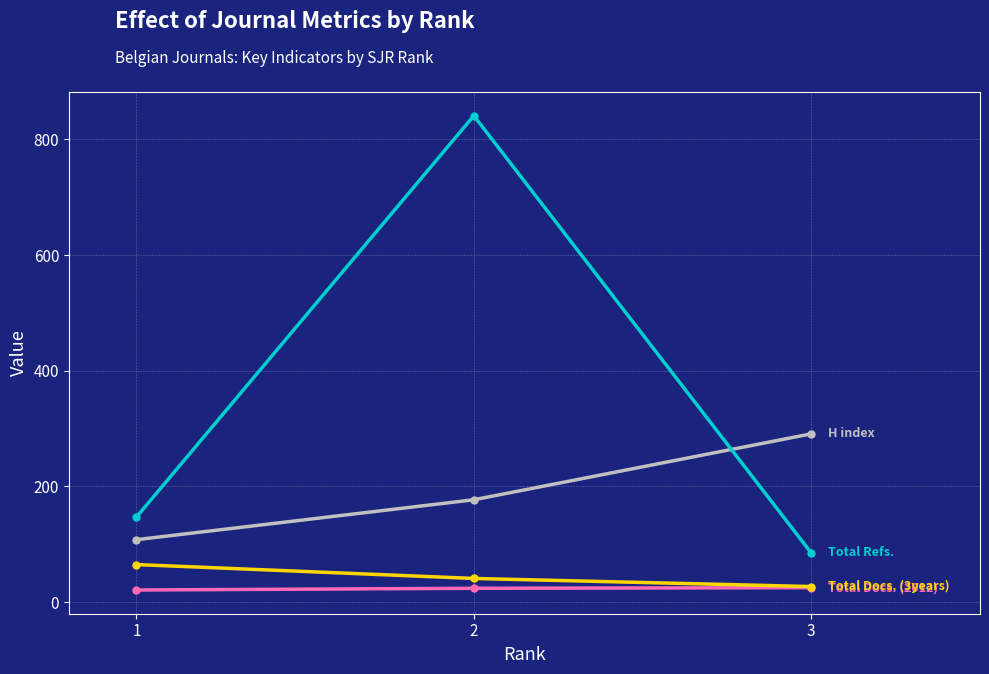

What is the maximum value shown in the chart?

841